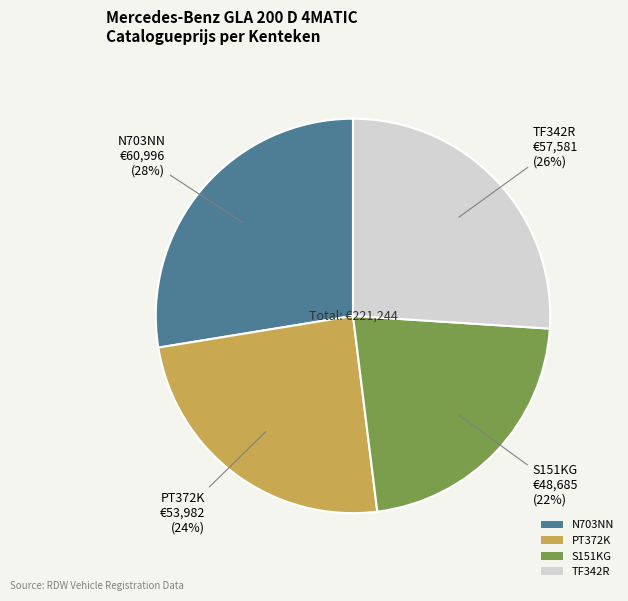

Combined, do TF342R and N703NN account for over 50%?

Yes